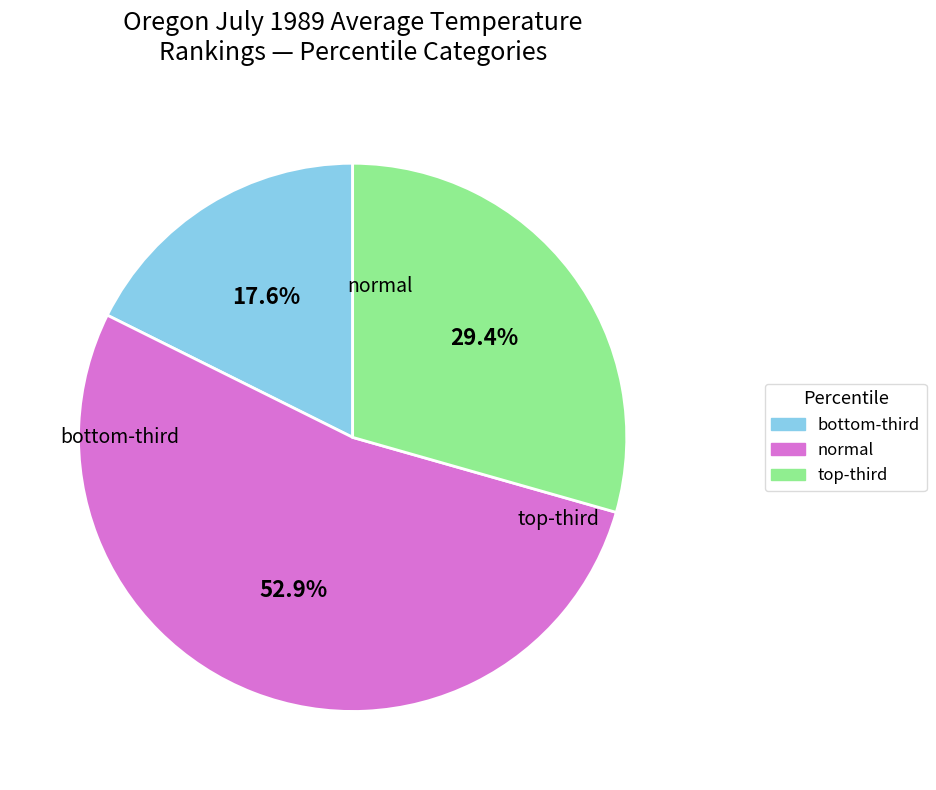

Is normal the majority of the pie?

Yes